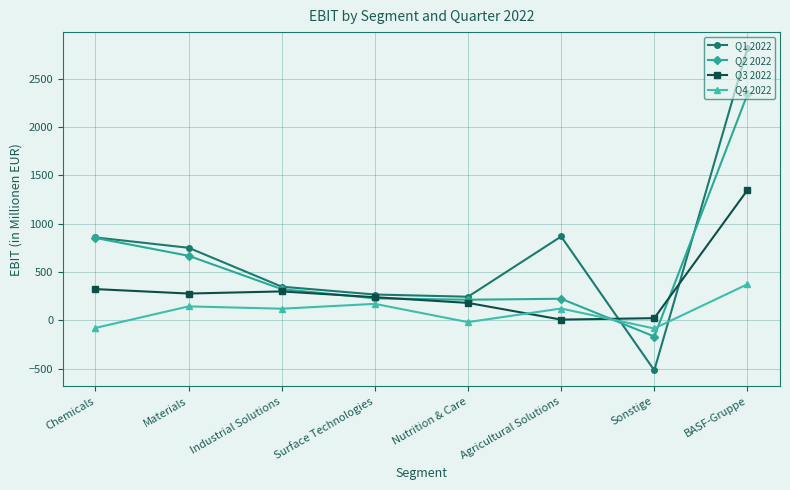

What is the difference between the second highest and second lowest values in the Q2 2022 series?

640